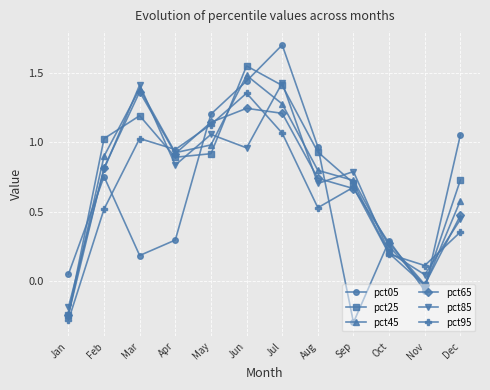

What is the greatest value displayed?

1.7